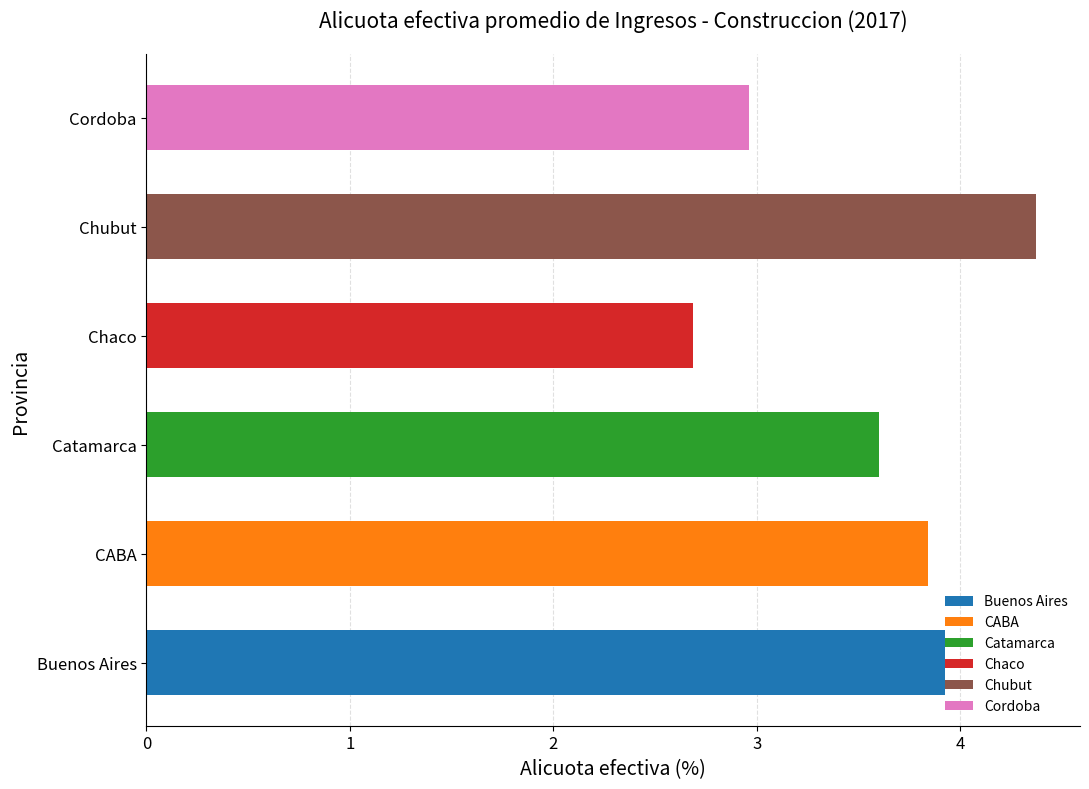

Read the value at Buenos Aires.

3.9